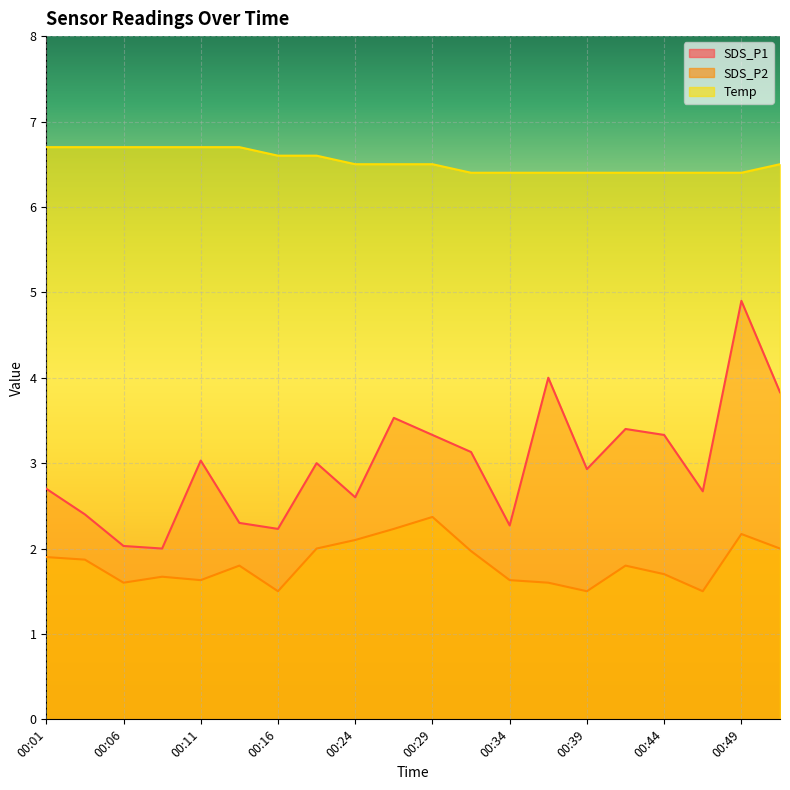

At which category is the sum across all series the highest?

00:49